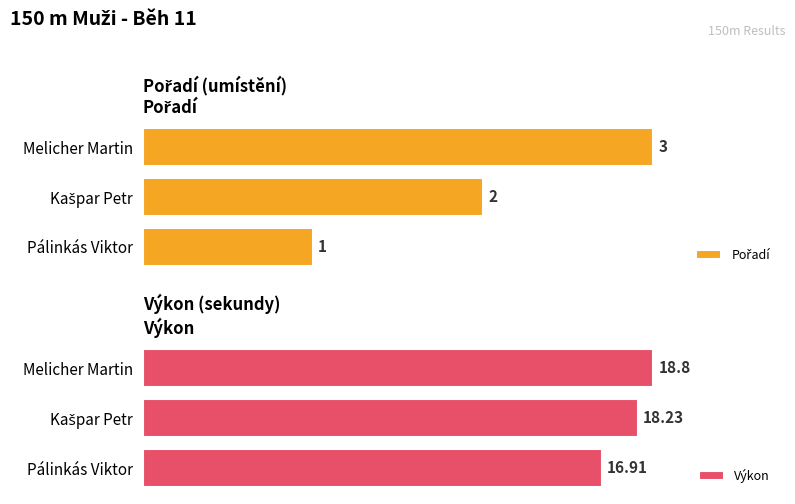

What is the minimum value shown in the chart?

1.0